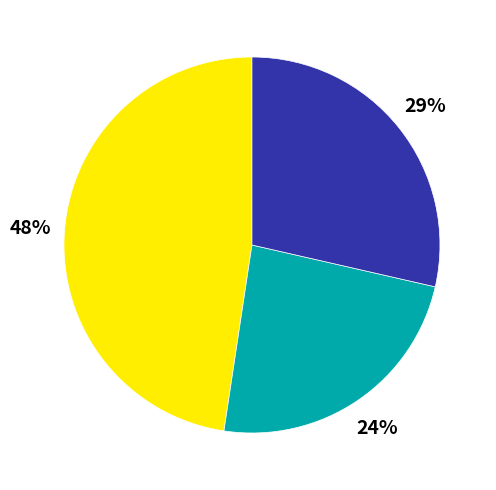

To the nearest percent, what is the difference between the largest and smallest slice percentages?

24%